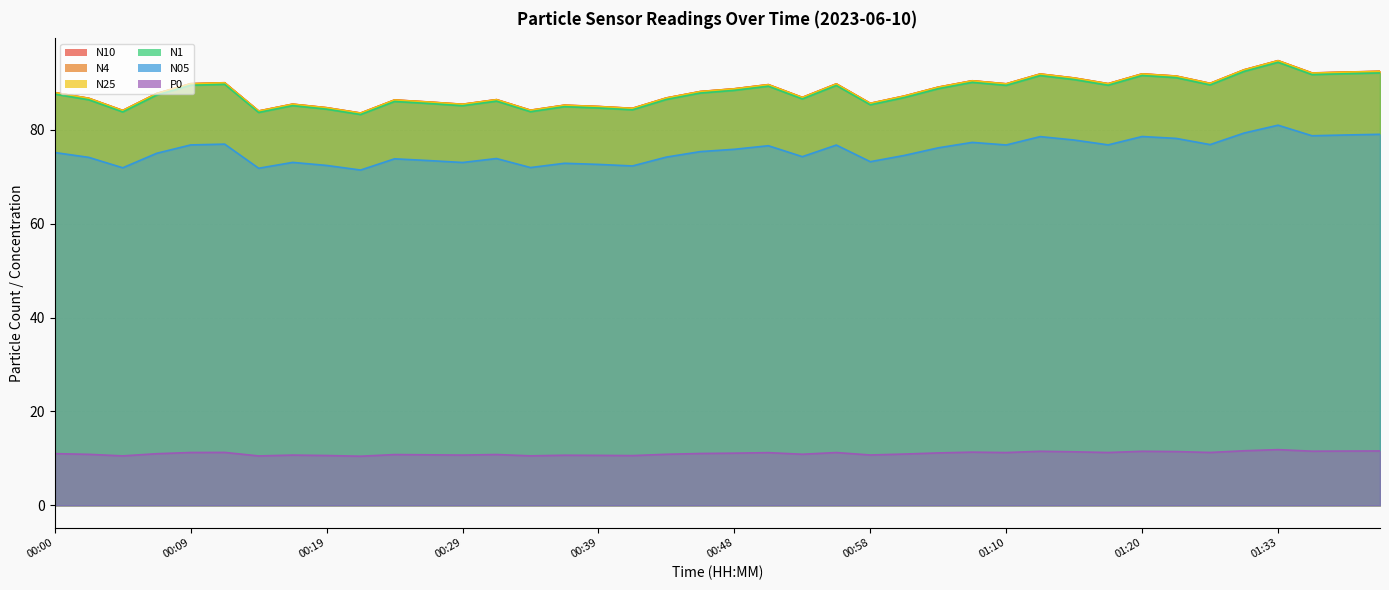

What is the average value of the P0 series?

11.0